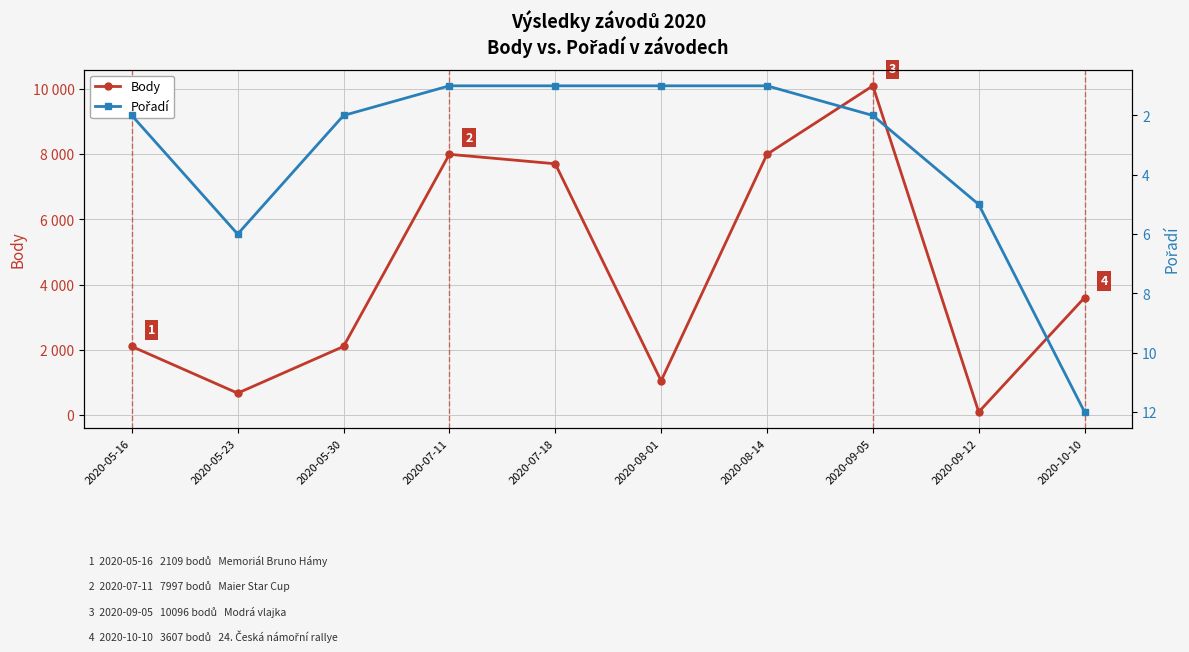

What position from the right is 2020-10-10?

1